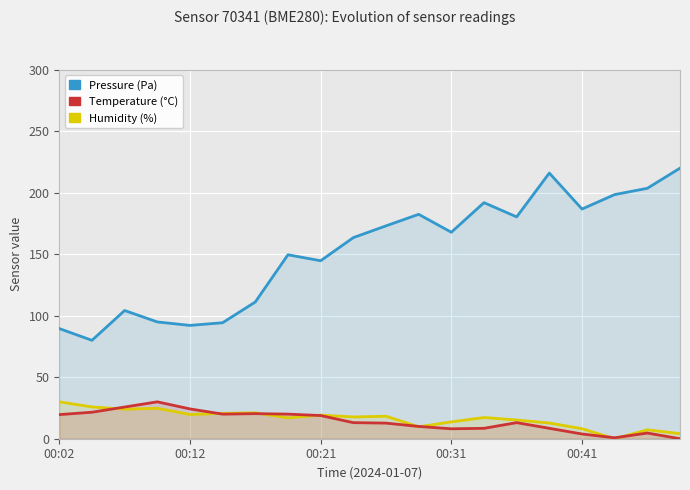

How many values in the Temperature (°C) series exceed 13?

11